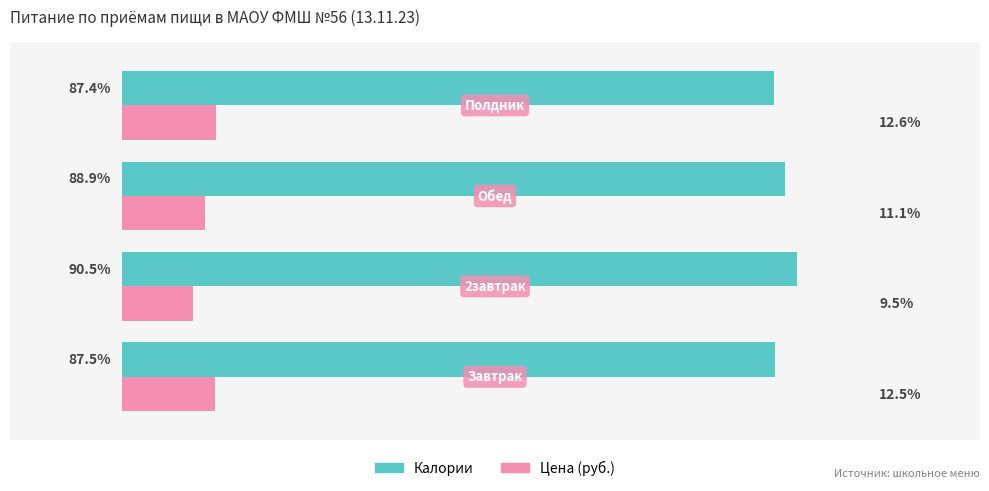

Which series has the largest total across all categories?

Калории